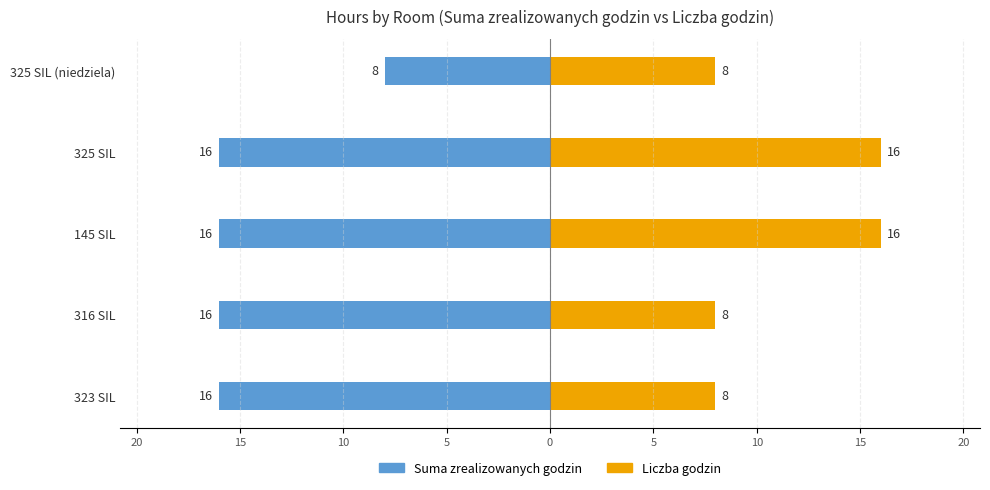

Reading right to left, what are all the values shown in this chart?

Suma zrealizowanych godzin: -8	-16	-16	-16	-16
Liczba godzin: 8	16	16	8	8